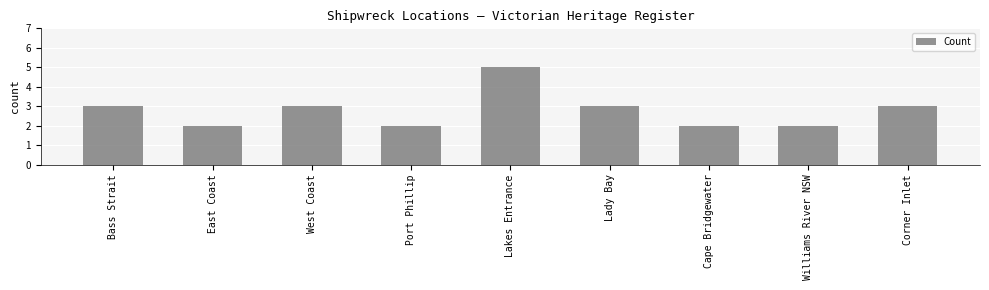

Which has a higher value, Corner Inlet or Lakes Entrance?

Lakes Entrance